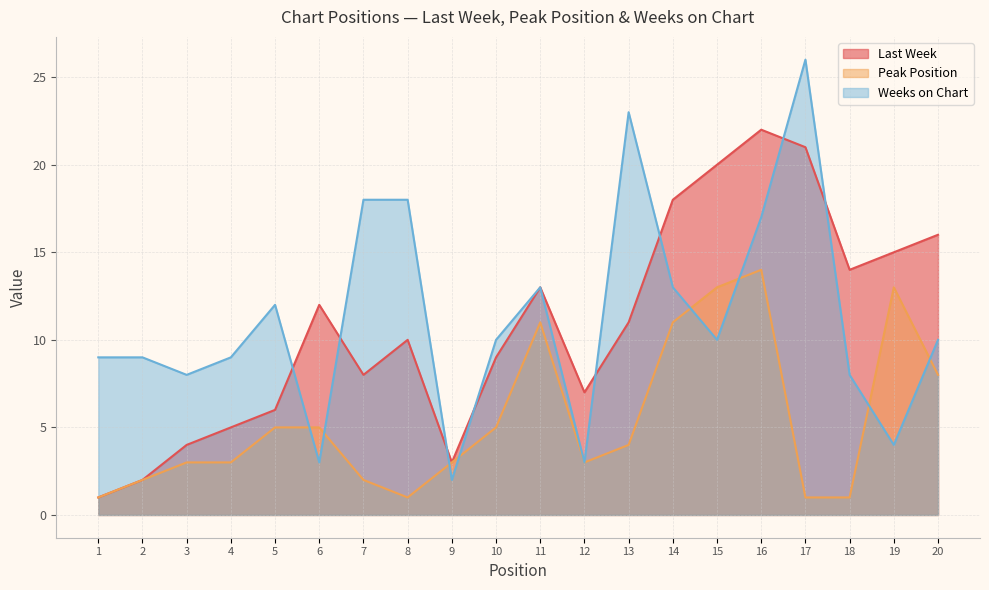

What is the approximate value of Weeks on Chart at 8, to the nearest 10?

20